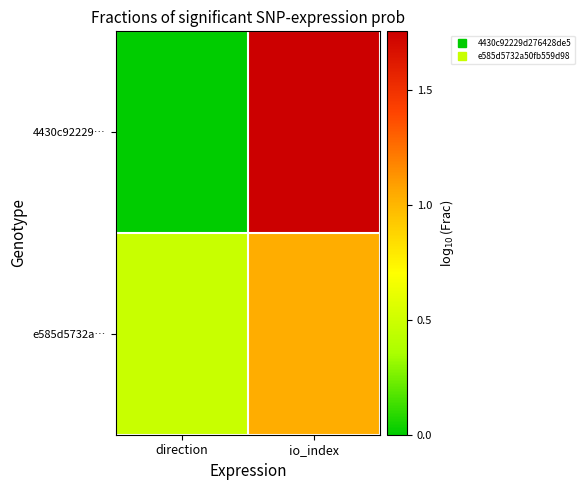

How many data points does each series have?

2